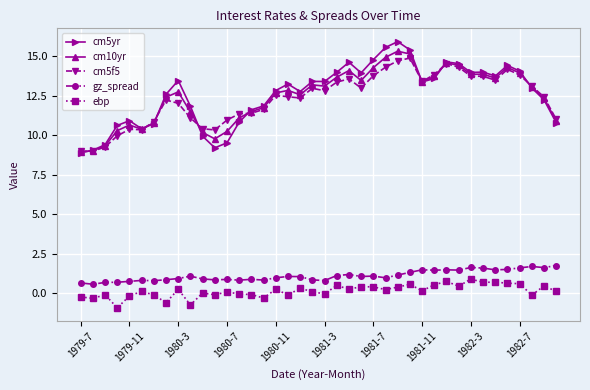

In cm10yr, how many points are higher than both neighbors (excluding endpoints)?

9